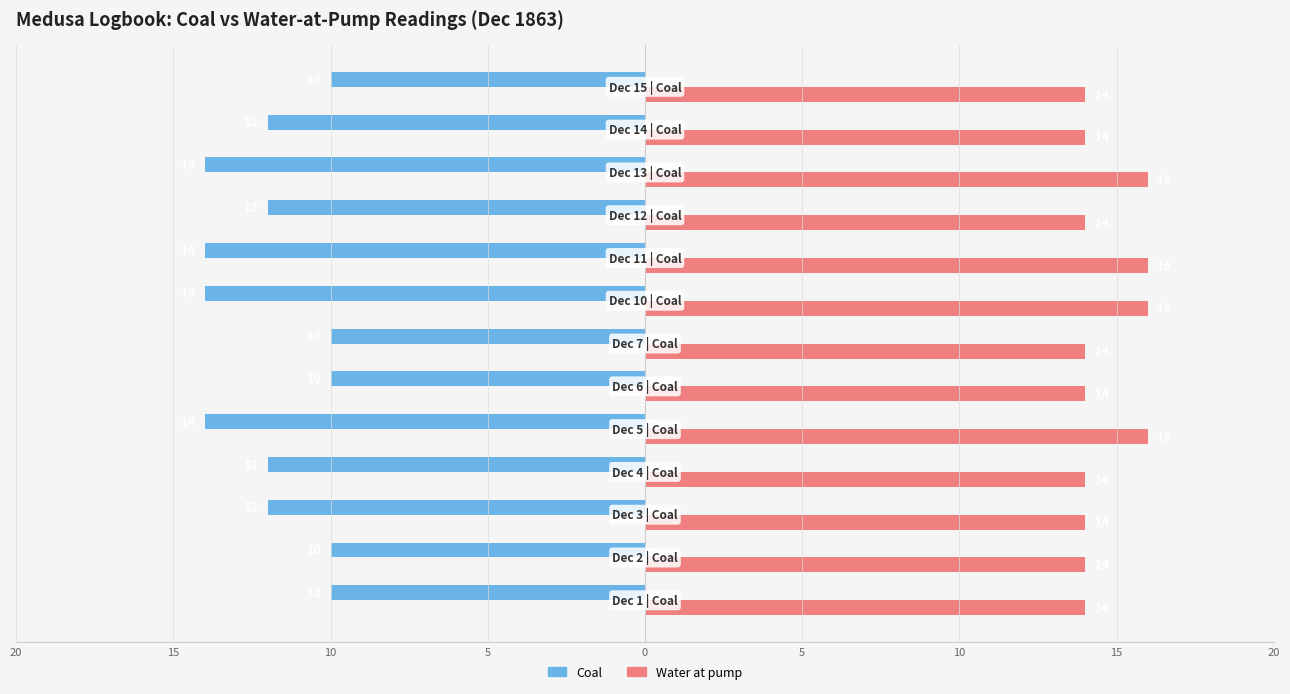

What are all the series names shown in the legend?

Coal, Water at pump